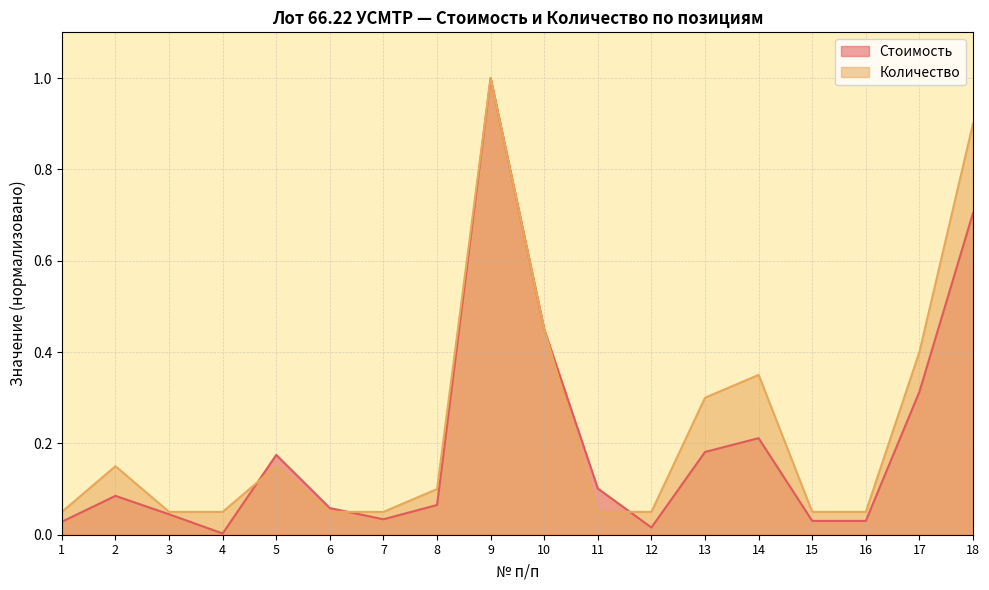

What is the sum of the Стоимость values at 10 and 16?

0.5